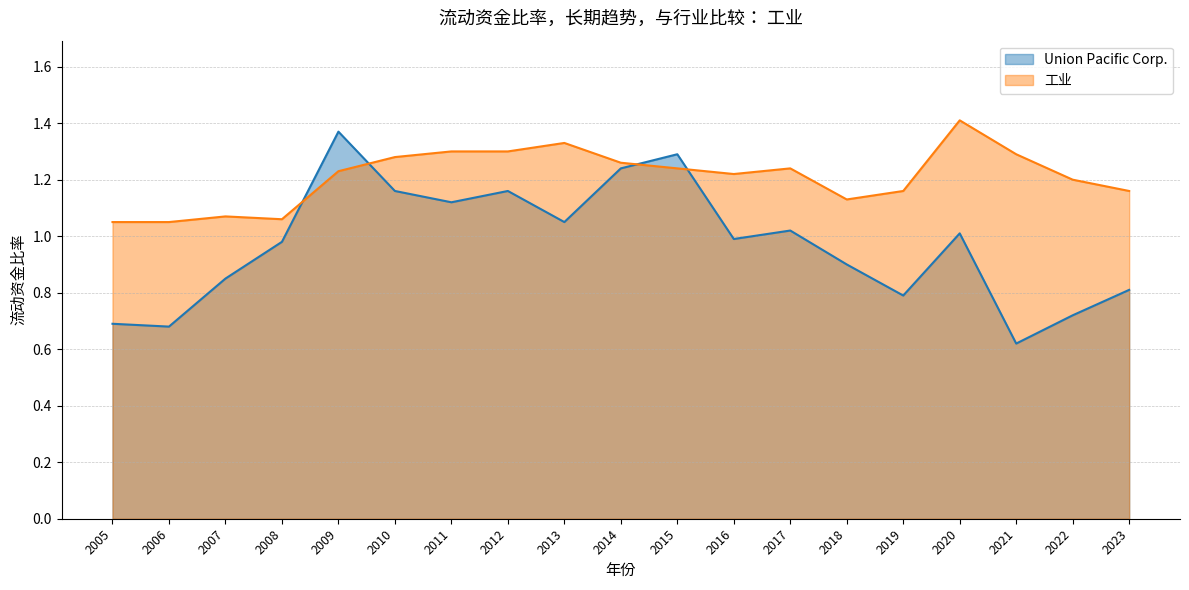

Where is 工业 nearest to the value 1?

2005